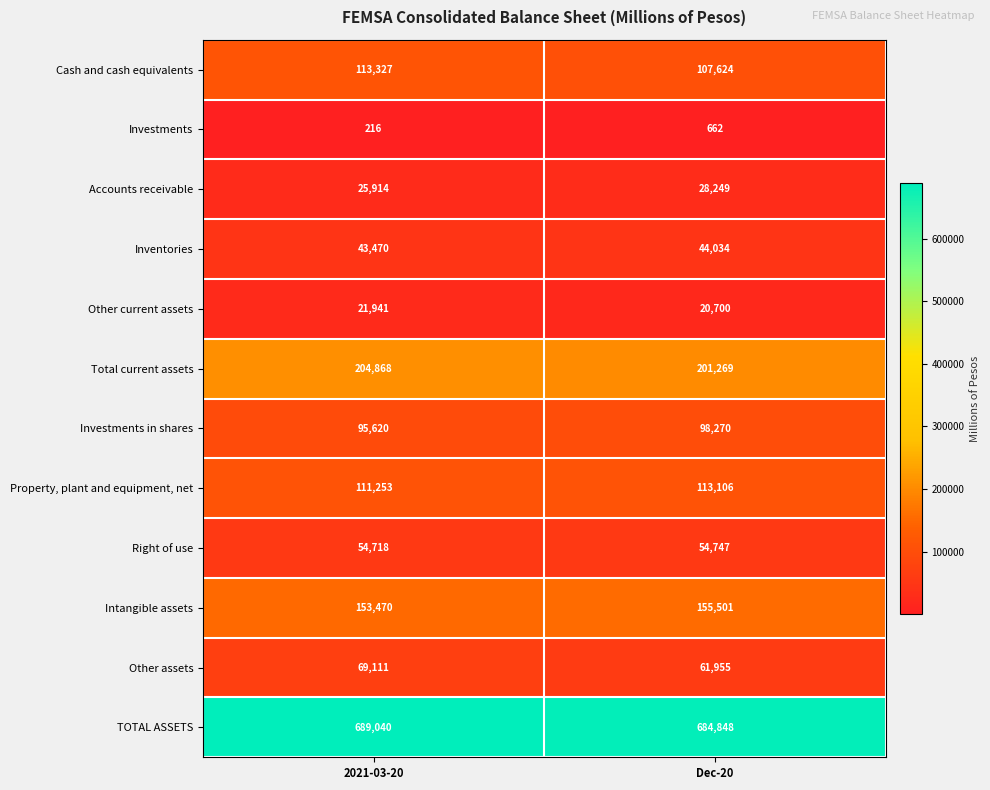

What is the approximate value of Inventories at 2021-03-20?

43470